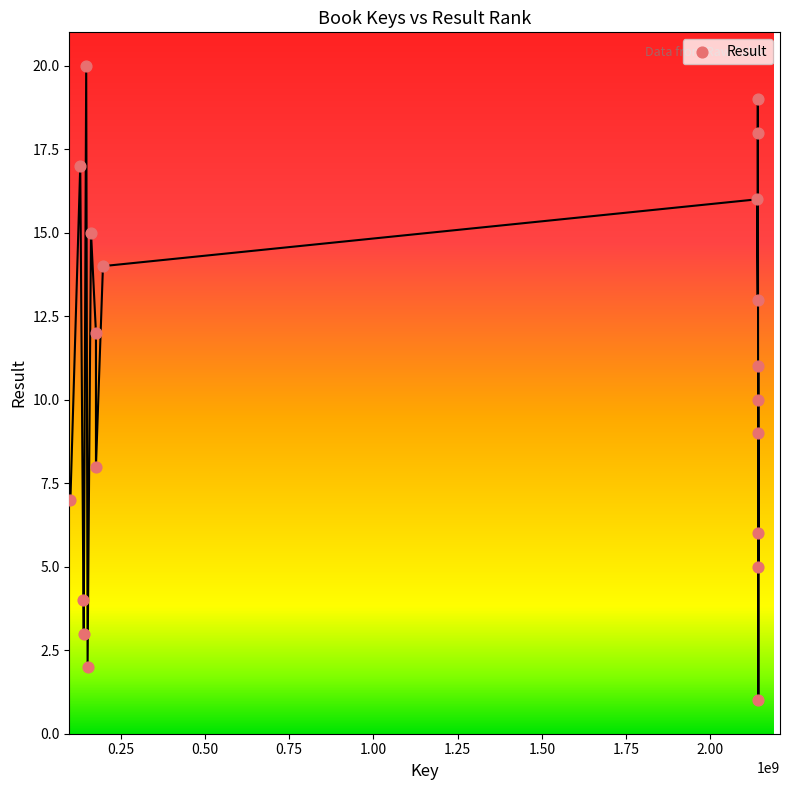

What is the range of Y values (max minus min)?

19